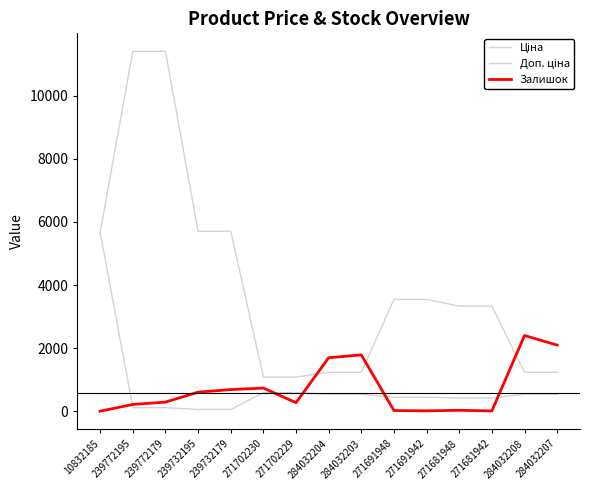

True or false: Доп. ціна and Залишок intersect in this chart.

True